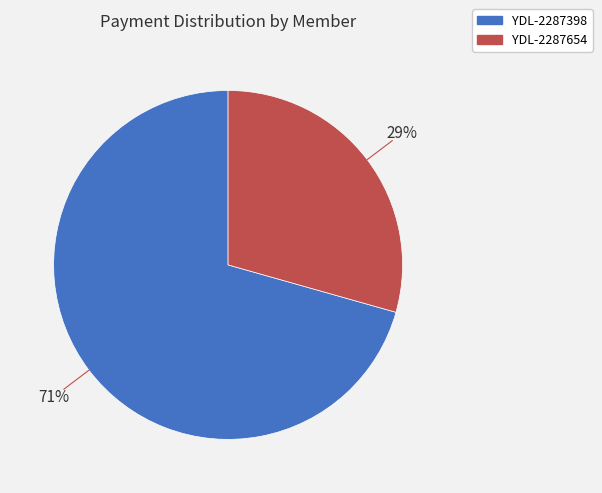

Which category has the biggest portion of the pie?

YDL-2287398